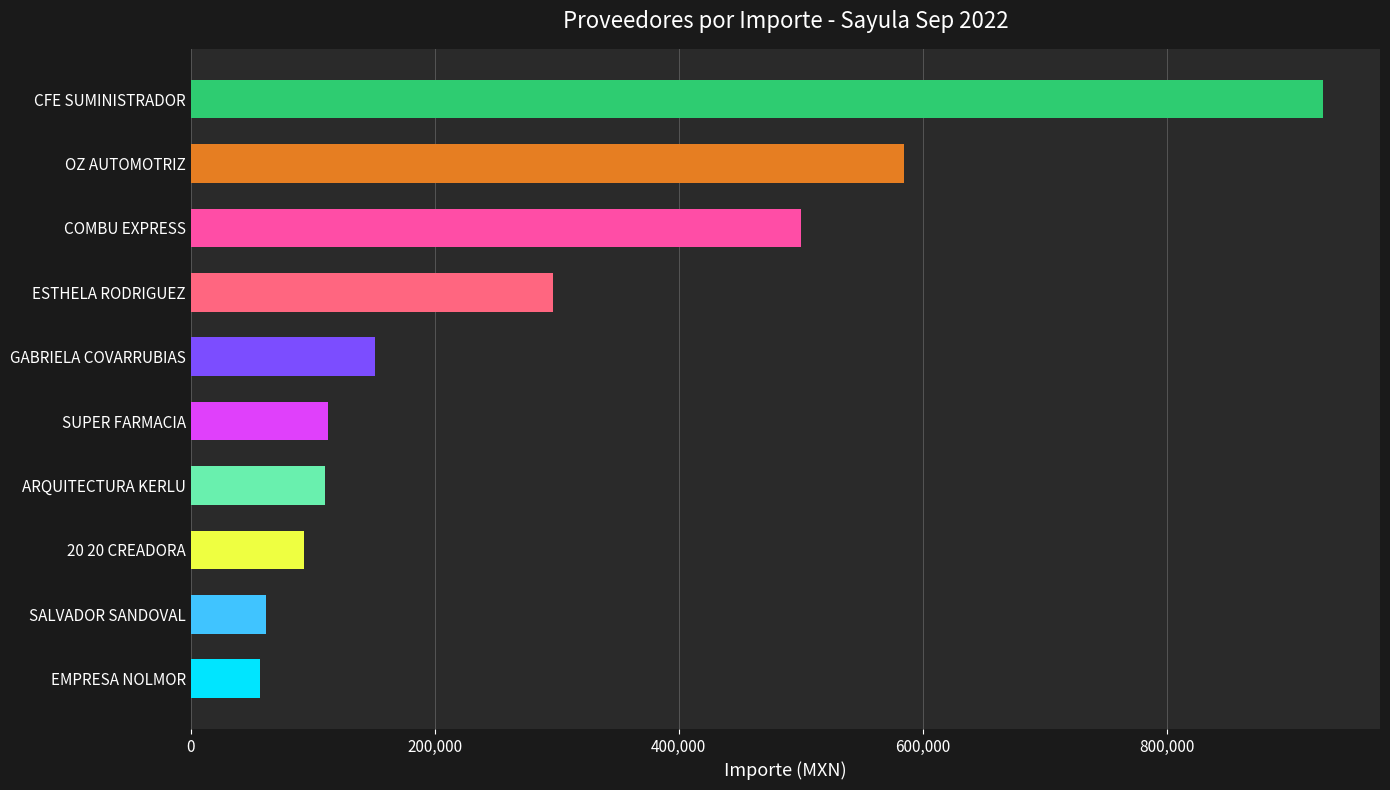

What is the label of the 4th bar from the bottom?

ARQUITECTURA KERLU